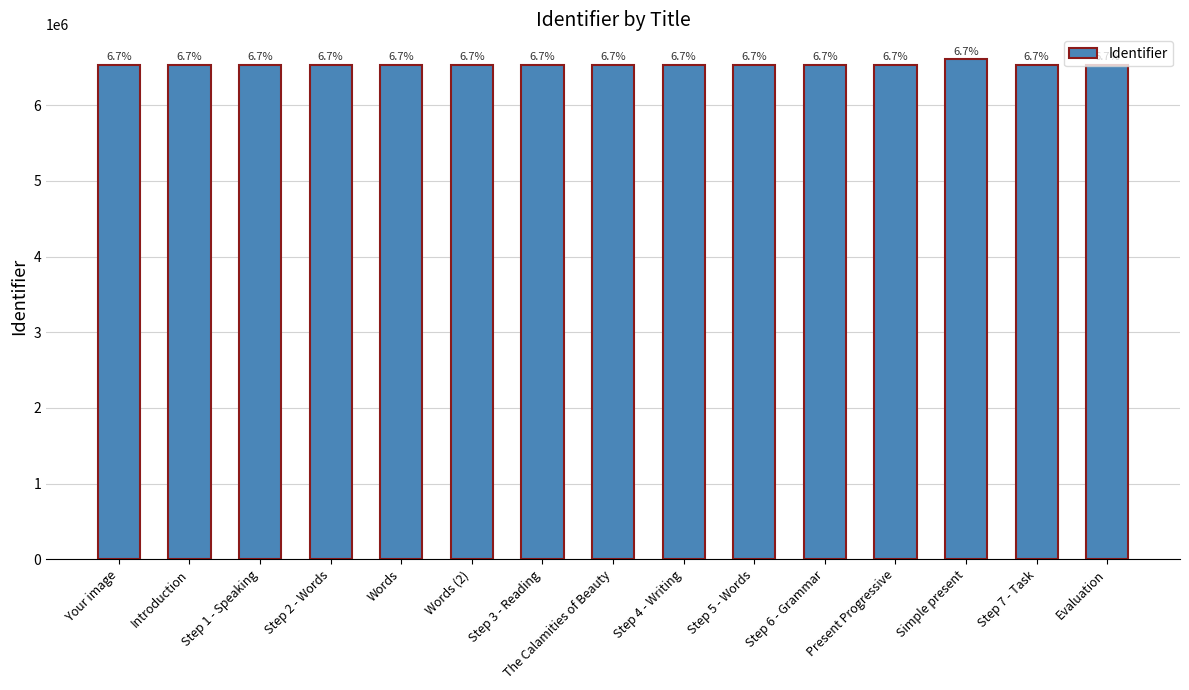

What is the change in value from Your image to Step 3 - Reading?

+10